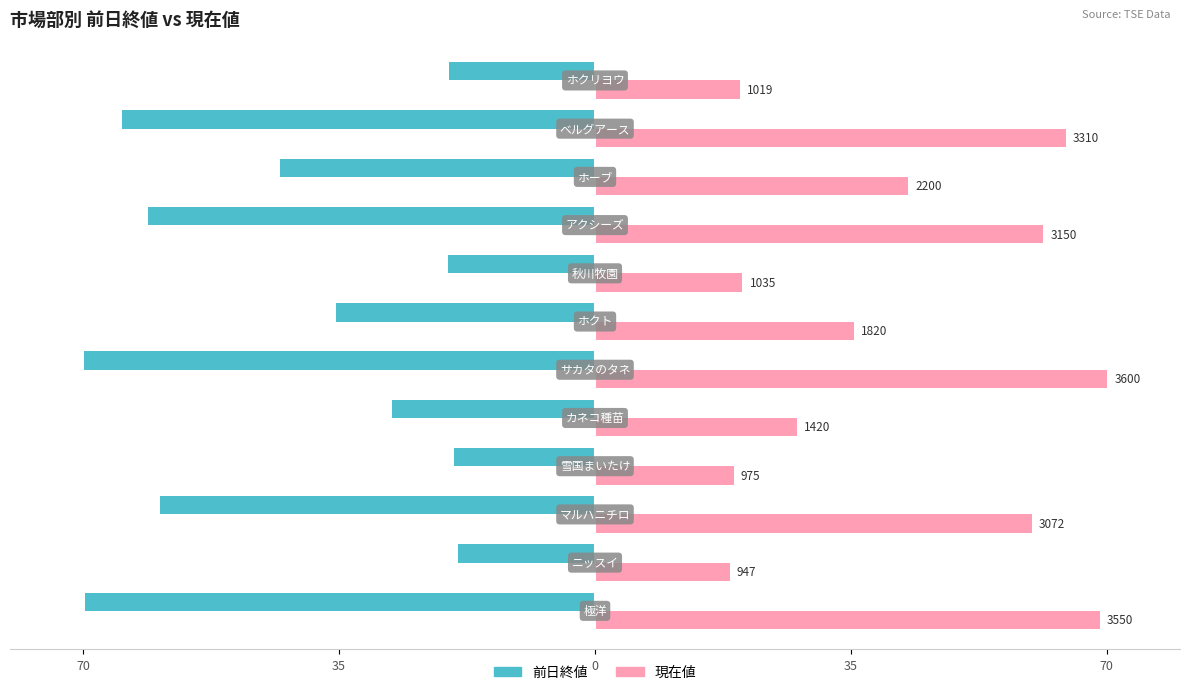

What are all the series names shown in the legend?

前日終値, 現在値